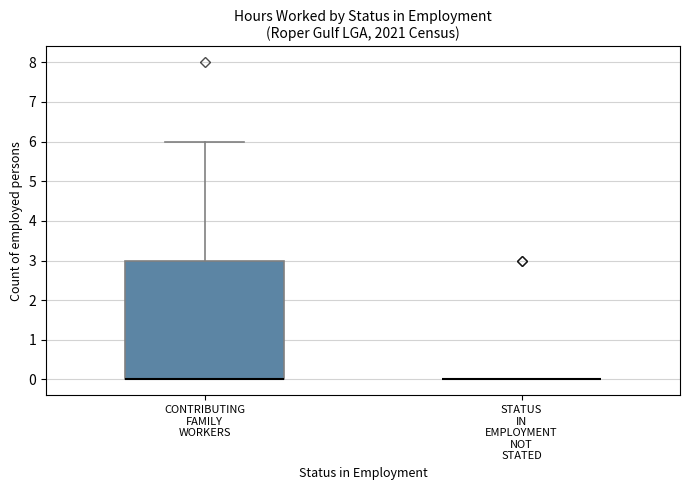

Which box is the tallest, from its lower edge to its upper edge?

CONTRIBUTING FAMILY WORKERS